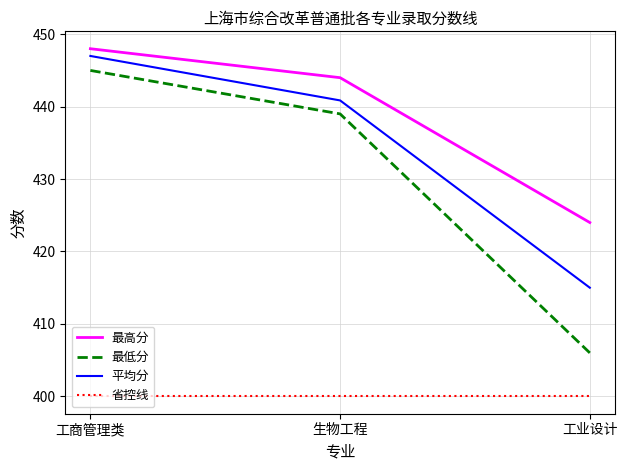

Reading right to left, extract all data points from this chart.

最高分: 424.0	444.0	448.0
最低分: 406.0	439.0	445.0
平均分: 415.0	440.9	447.0
省控线: 400.0	400.0	400.0